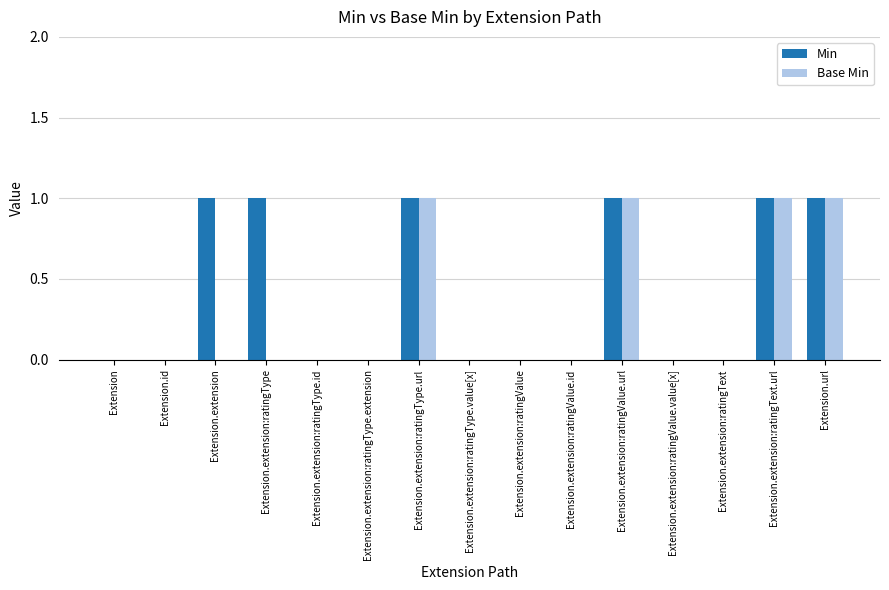

The Base Min series shows 0 at Extension.extension:ratingValue.id. True or false?

True